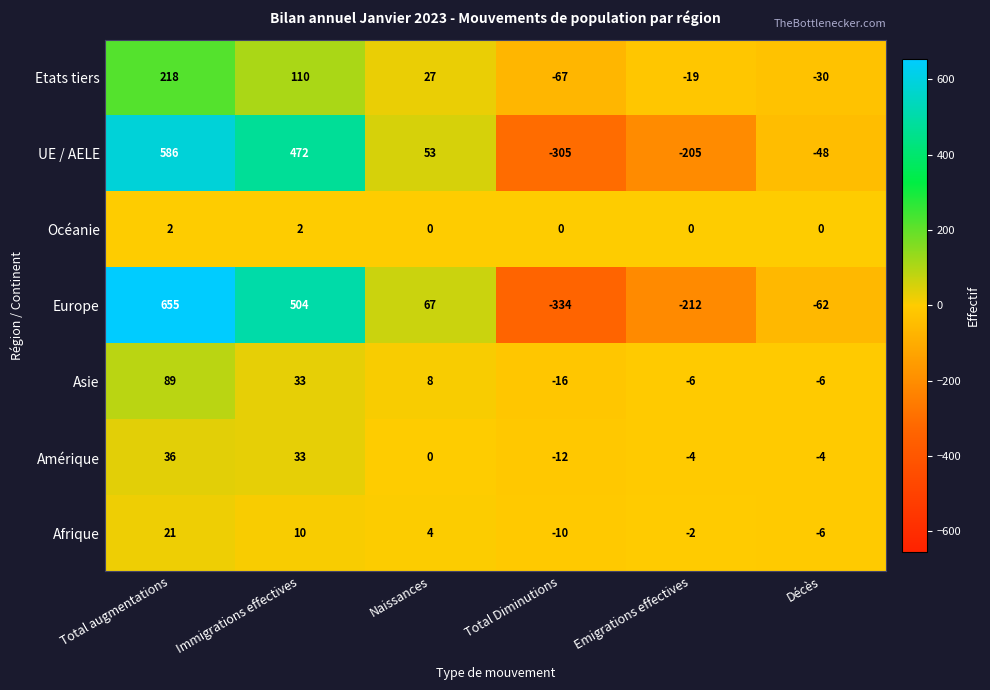

How many categories are shown in the chart?

6